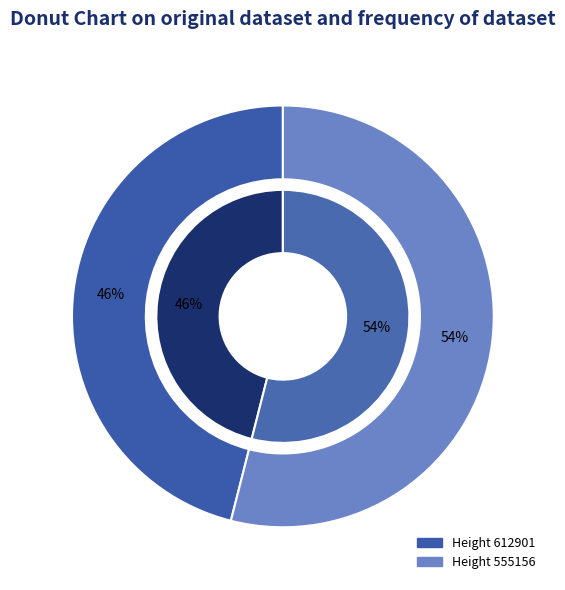

To the nearest percent, what portion does 612901 represent?

46%